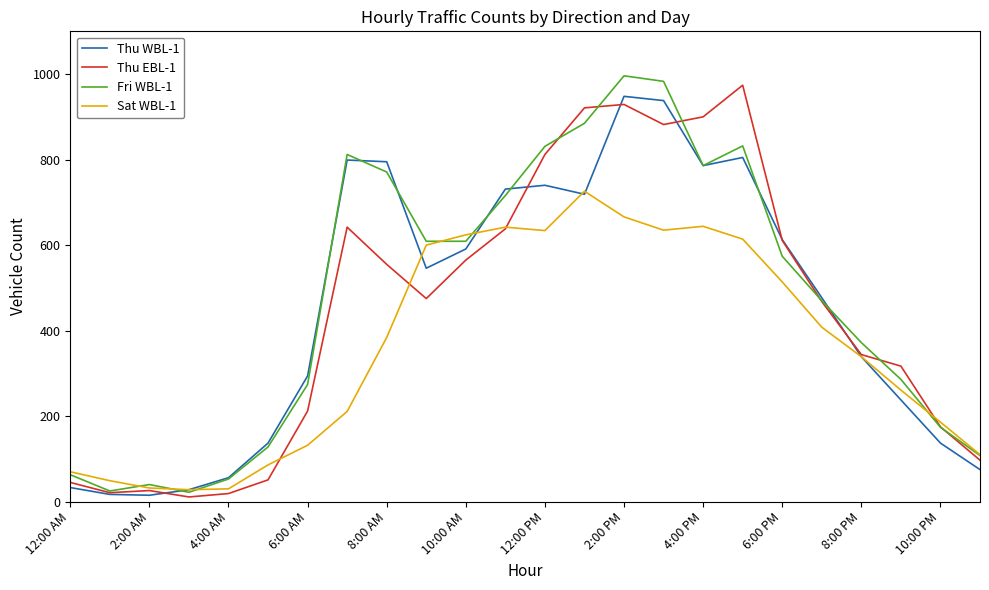

Does the chart have visible grid lines?

No